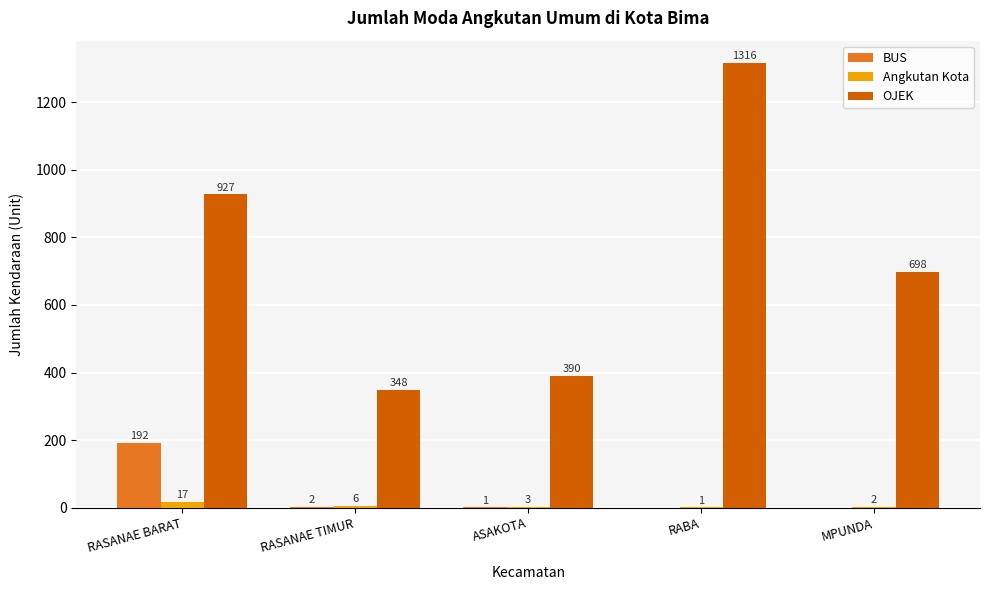

Is the value of BUS at ASAKOTA greater than the value of OJEK at MPUNDA?

No